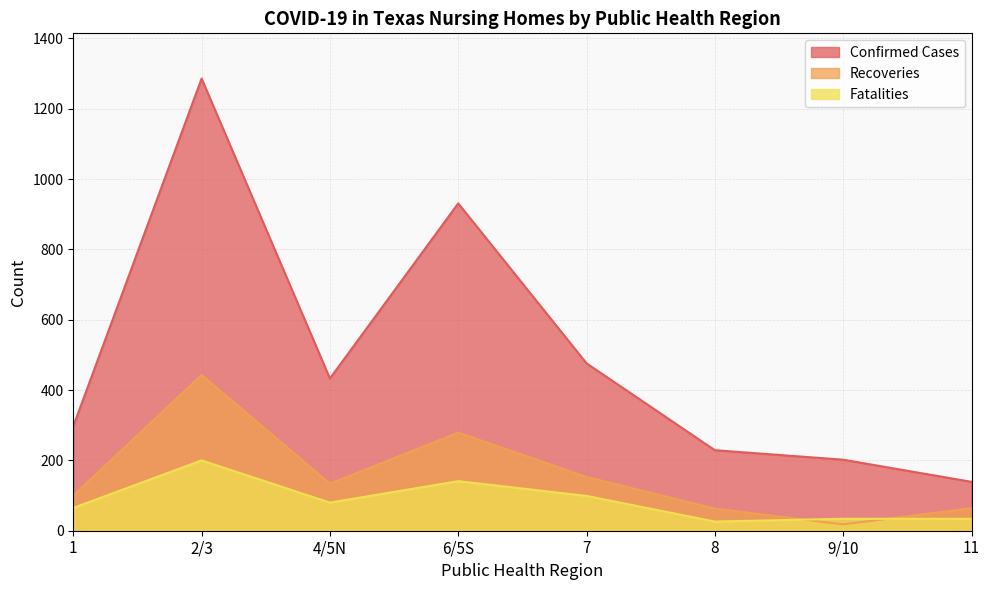

What position from the right is 7?

4